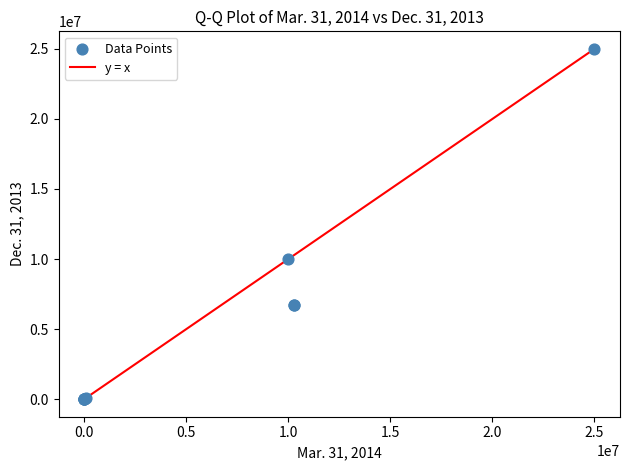

What Y value in the scatter plot is closest to 12500000?

10000000.0